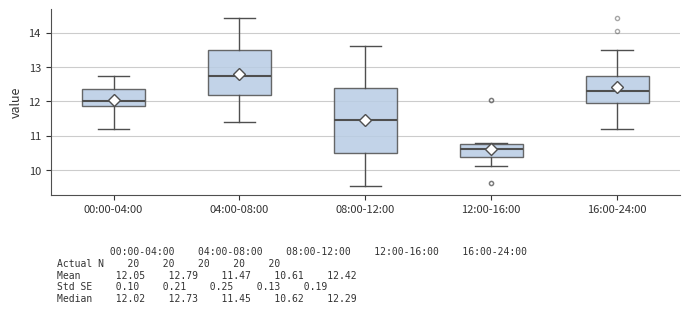

Comparing the boxes themselves (not the whiskers), which one is the tallest?

08:00-12:00